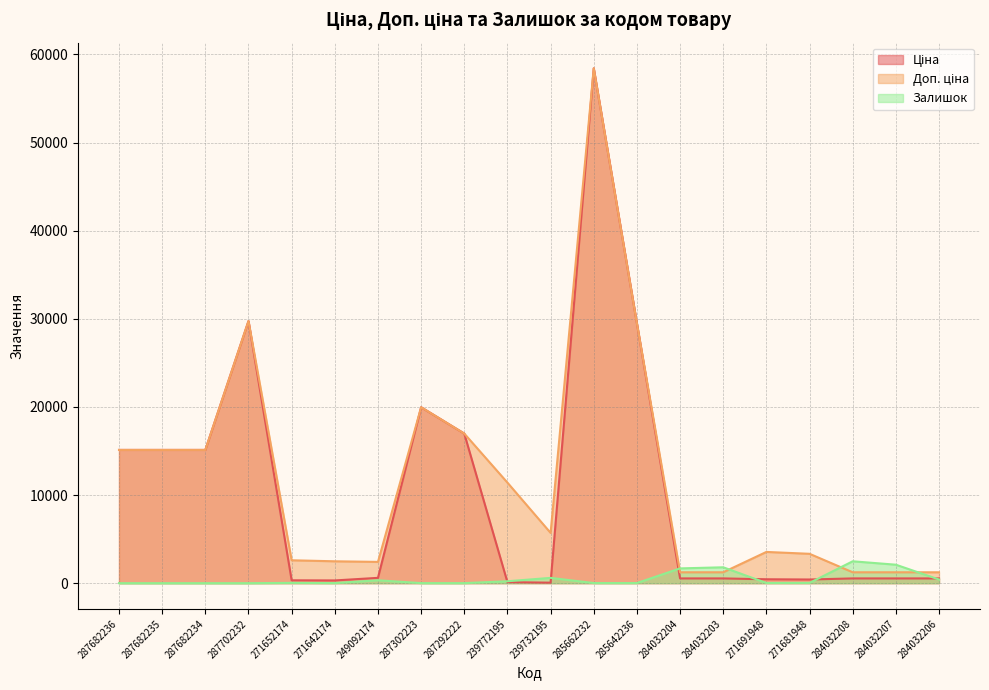

True or false: Доп. ціна and Ціна intersect in this chart.

False